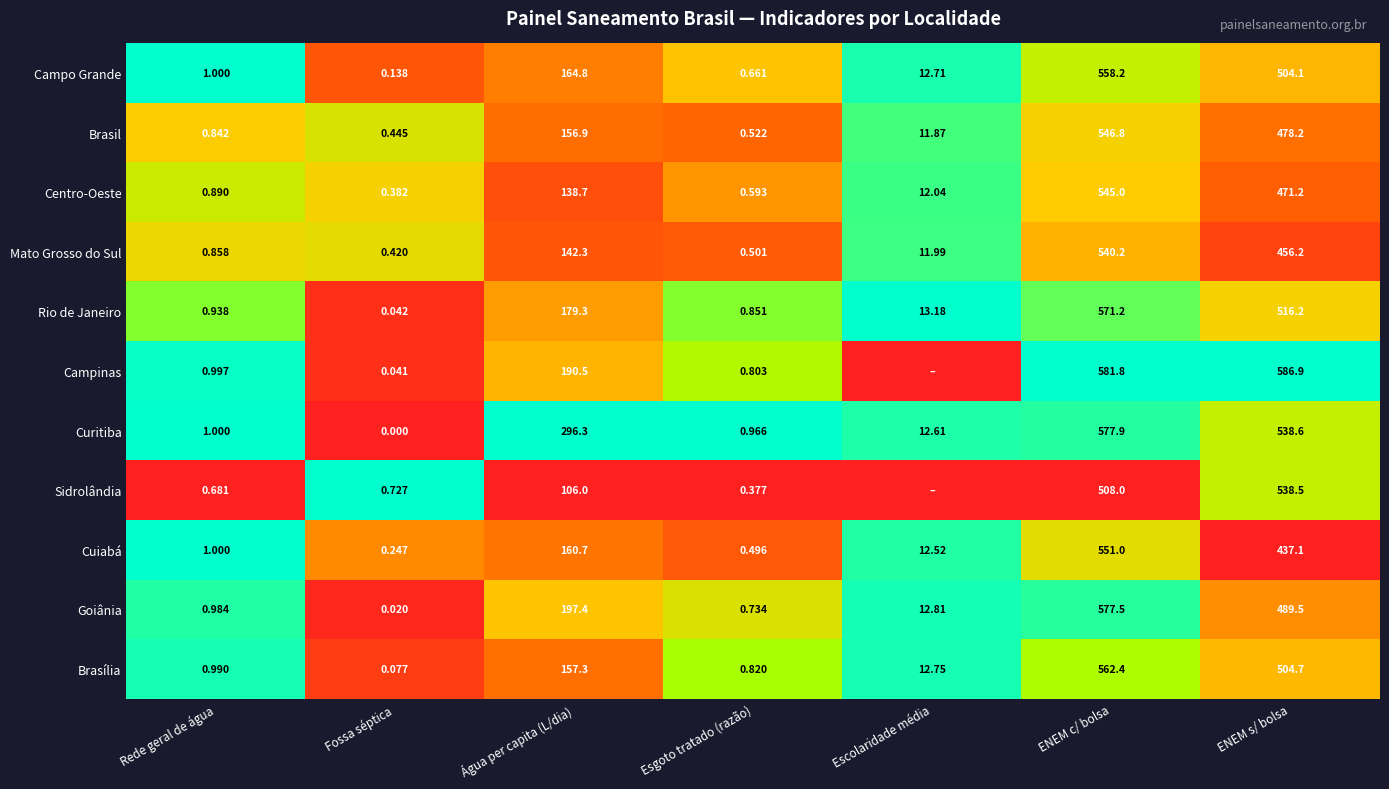

Which has a higher value, Fossa séptica or Escolaridade média?

Escolaridade média